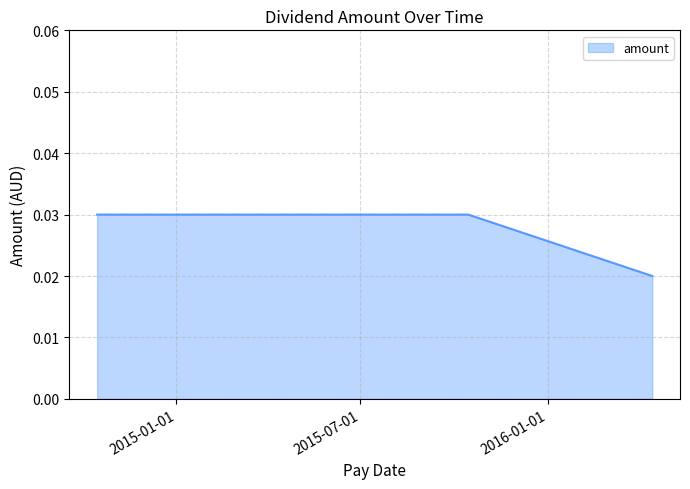

How many values are between 0 and 1?

4